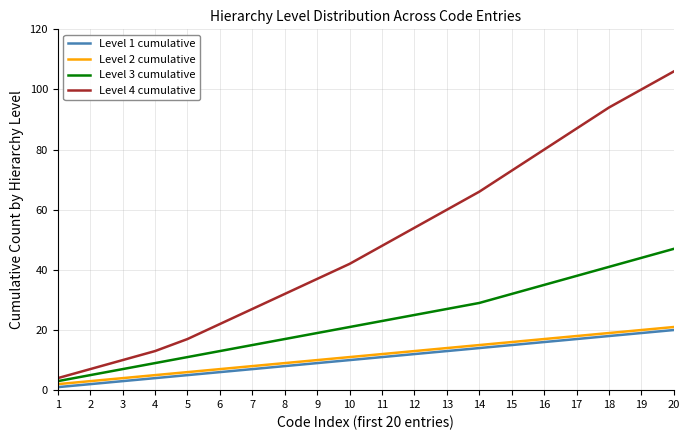

Which series changed the most between 3 and 6?

Level 4 cumulative